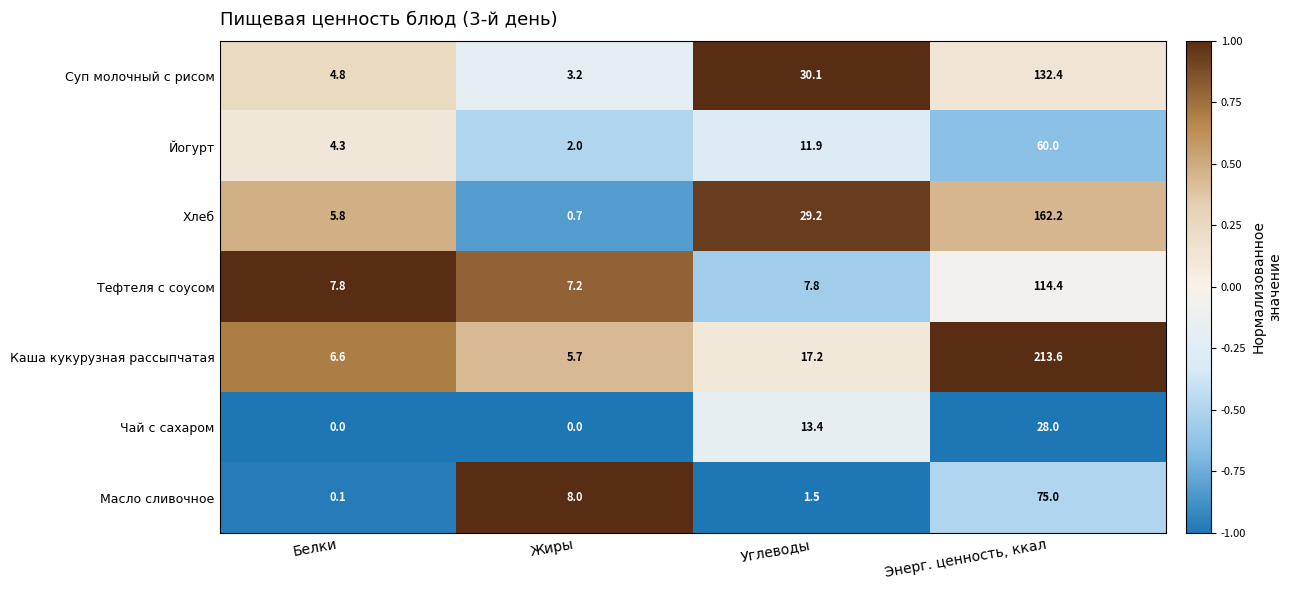

Where does the Хлеб series first go above 29?

Углеводы